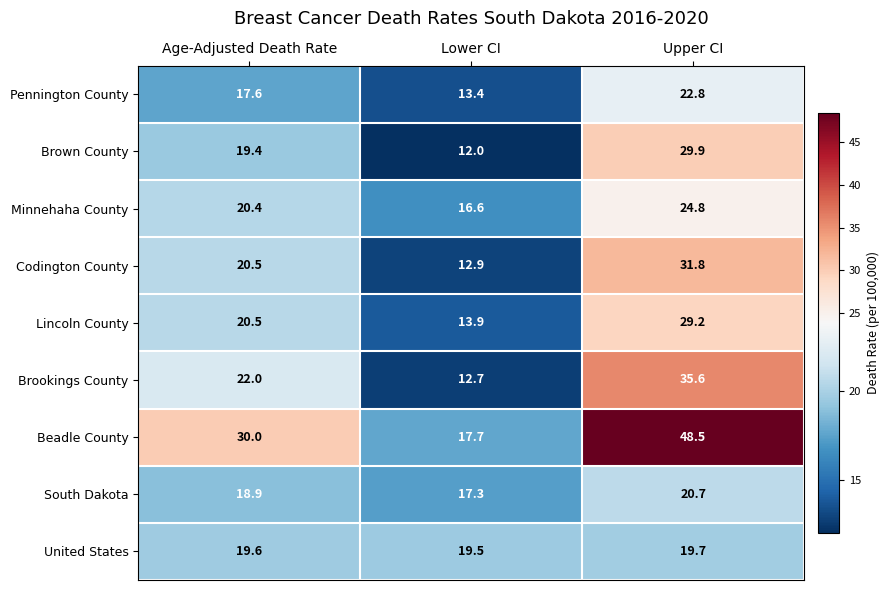

The Codington County series shows 31.7 at Age-Adjusted Death Rate. True or false?

False